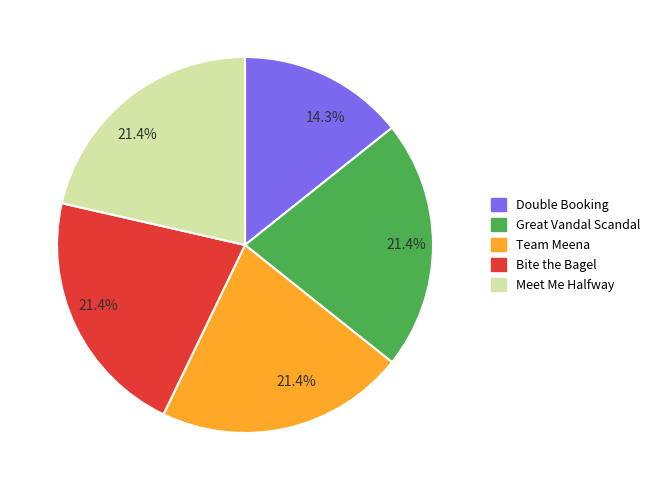

How many slices are in this pie chart?

5